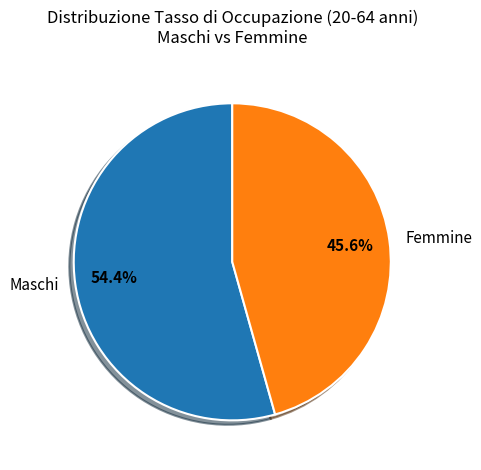

Approximately how many times larger is the value at Maschi compared to Femmine?

1.2